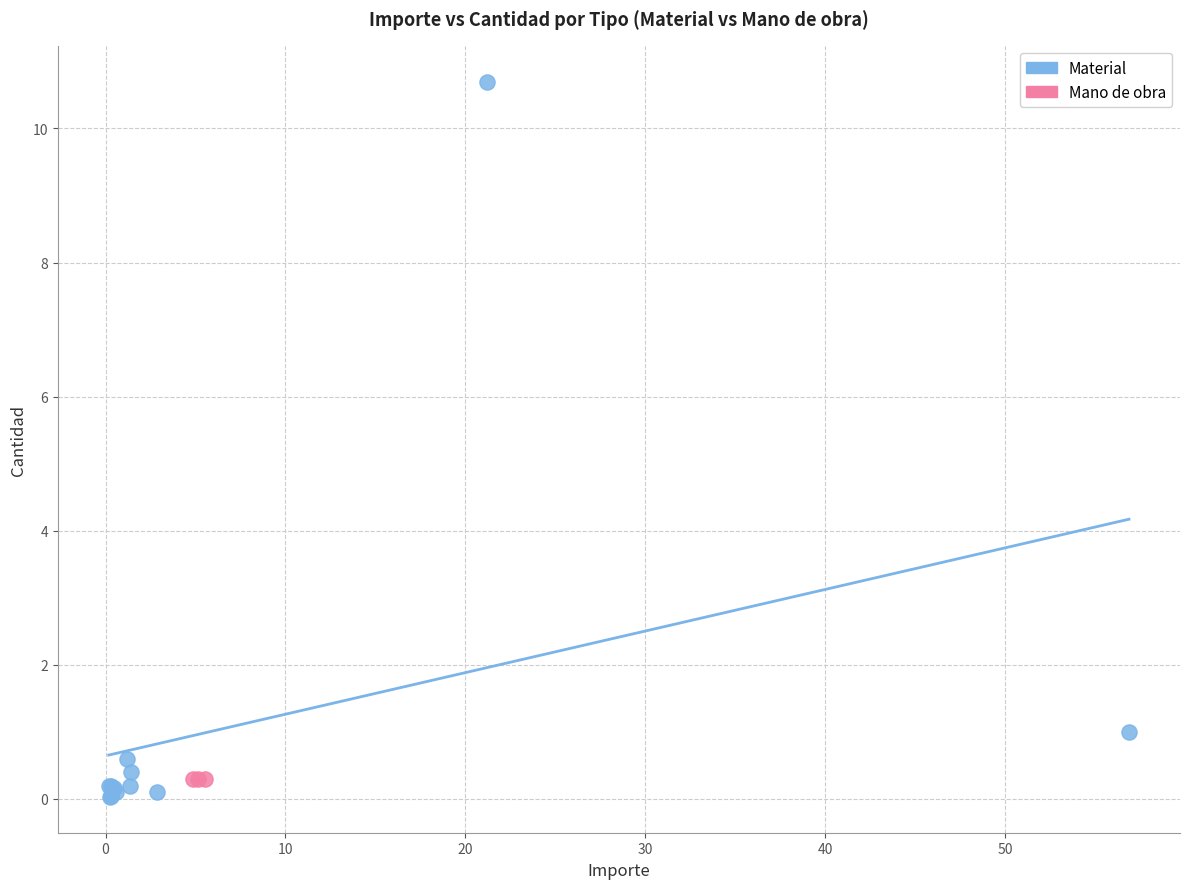

Which series contains the highest Y value?

Material